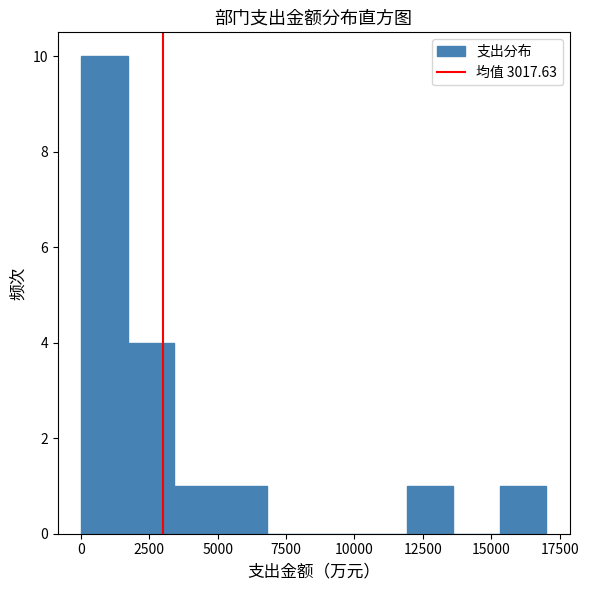

Read against the x-axis, roughly where is the centre of the tallest bar?

1000